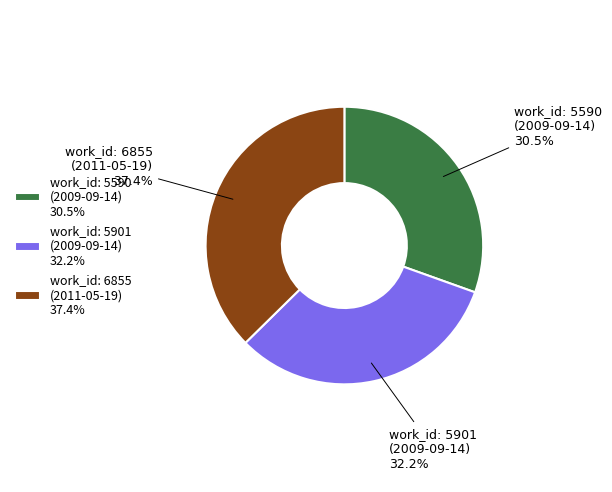

Which slice is the smallest?

work_id: 5590 (2009-09-14) 30.5%